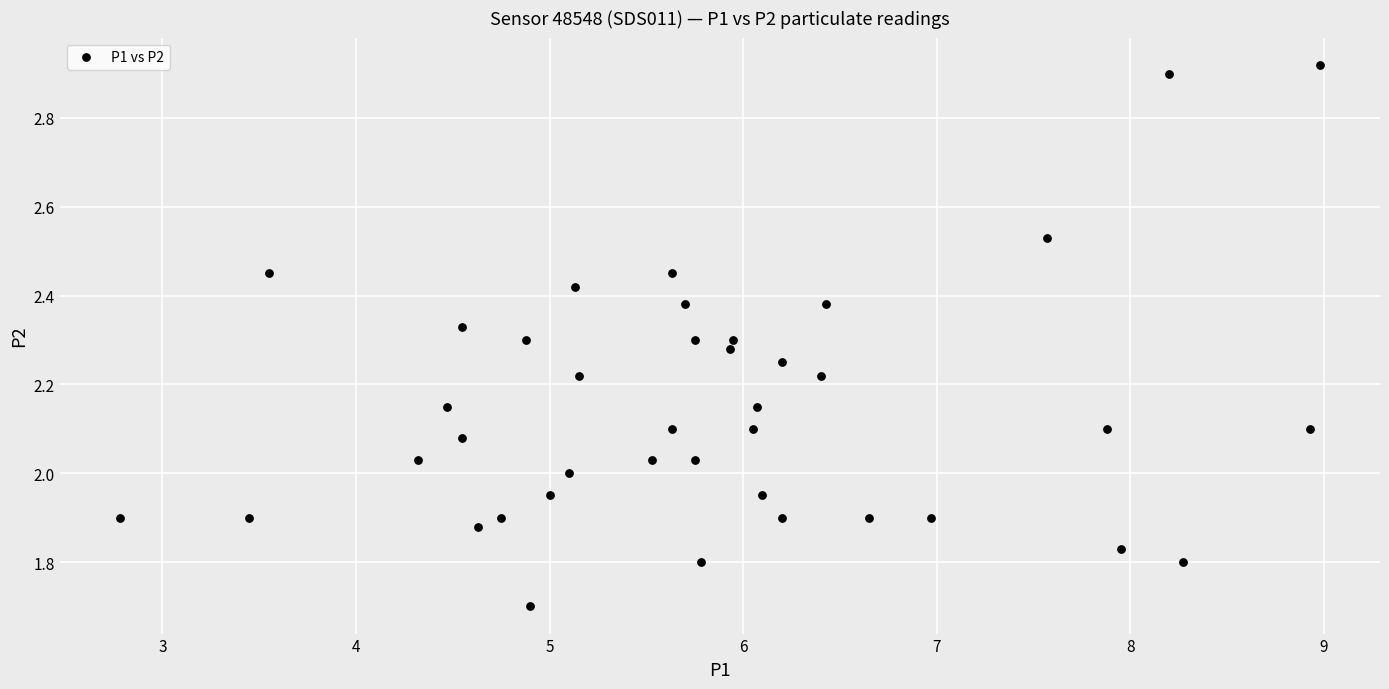

What is the range of Y values (max minus min)?

1.2